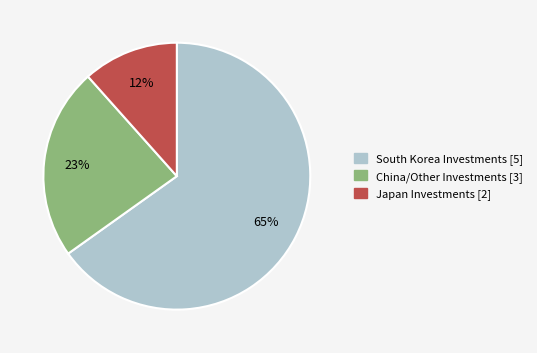

Is there any slice that represents more than half of the pie?

Yes